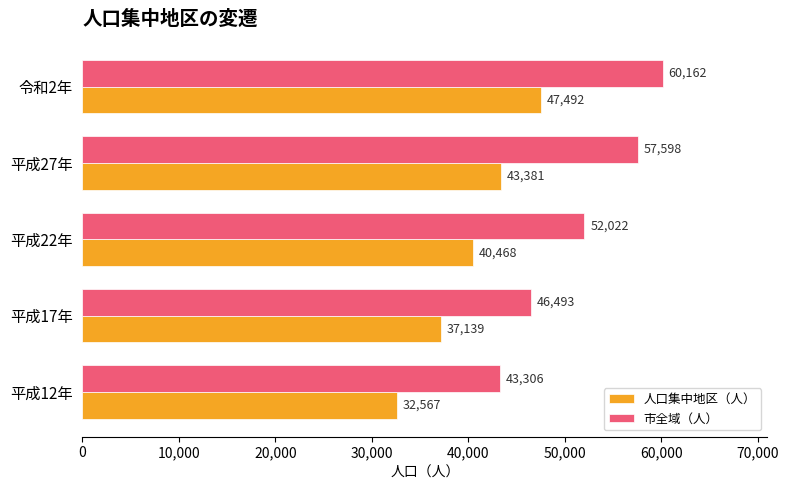

List the series in order of their peak value, lowest first.

人口集中地区（人）, 市全域（人）